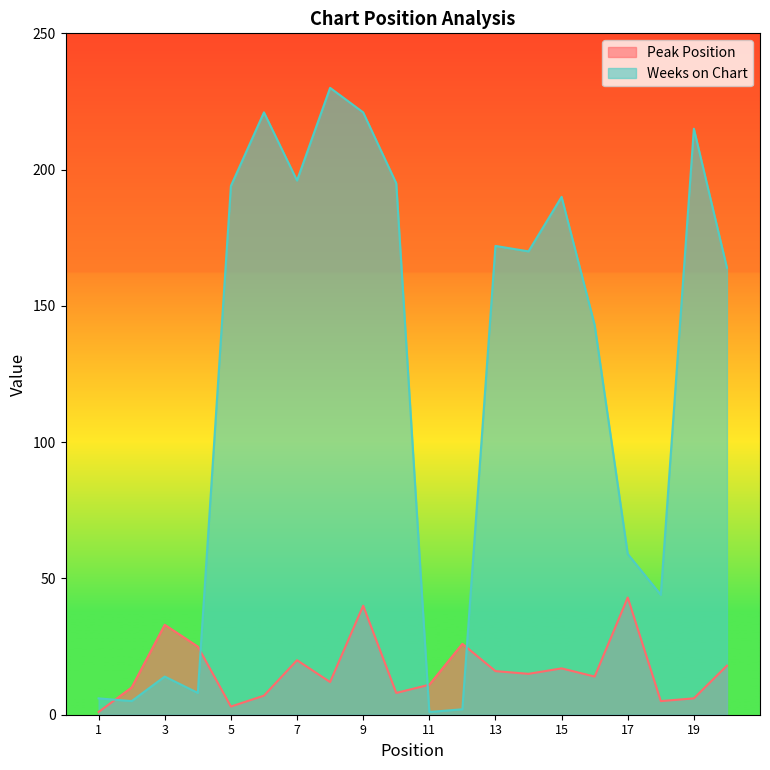

The value of Peak Position at 5 is 3. True or false?

True